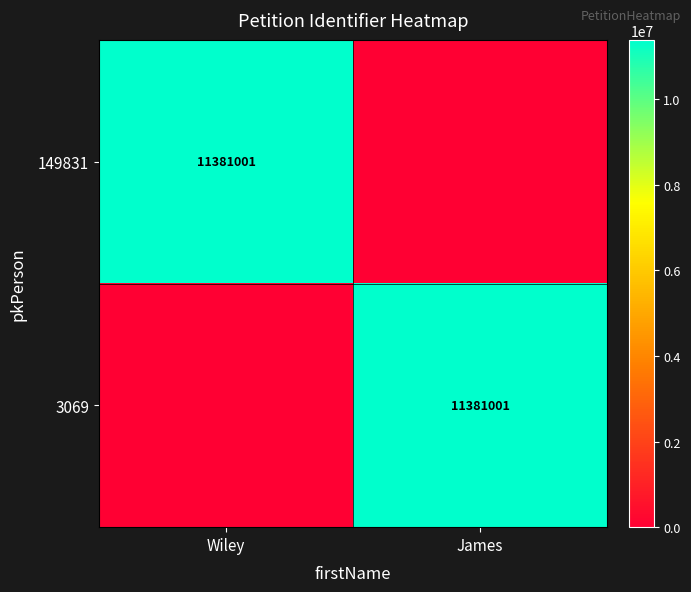

True or false: 149831 has a value of 11381001 at Wiley.

True